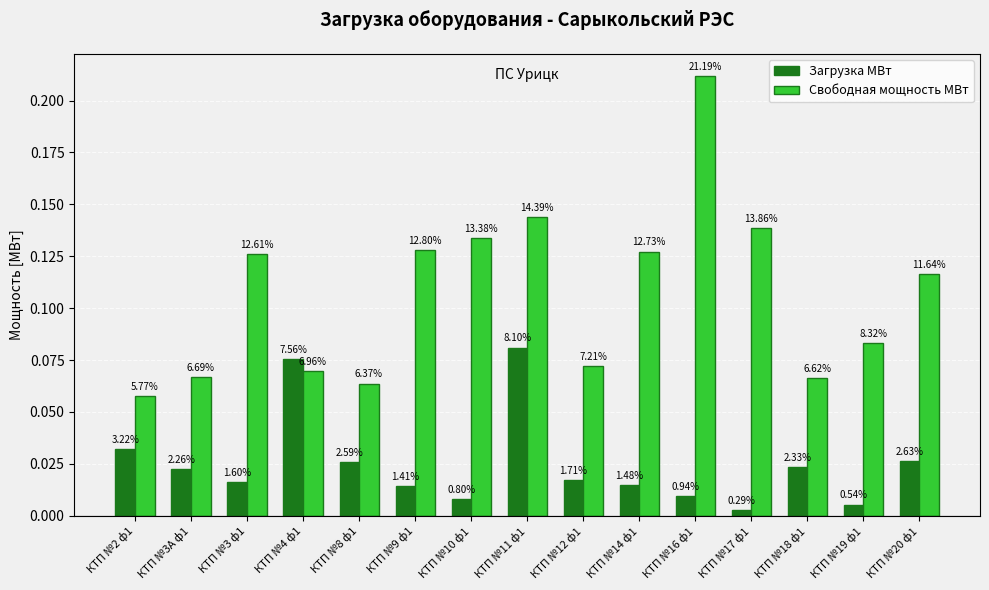

List the labels in order of Загрузка МВт value, largest first.

КТП №11 ф1, КТП №4 ф1, КТП №2 ф1, КТП №20 ф1, КТП №8 ф1, КТП №18 ф1, КТП №3А ф1, КТП №12 ф1, КТП №3 ф1, КТП №14 ф1, КТП №9 ф1, КТП №16 ф1, КТП №10 ф1, КТП №19 ф1, КТП №17 ф1